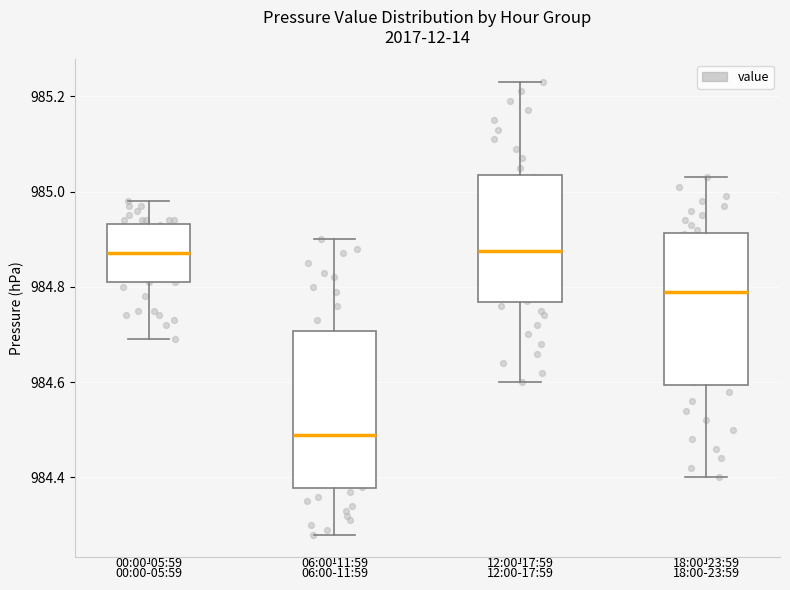

Reading left to right, read every box against the y-axis: the position of its median line, the range the box covers, and the ends of its whiskers. The values are not printed on the chart, so give them approximately, as read against the axis.

00:00-05:59: median 984.88, box 984.82 to 984.94, whiskers 984.70 to 984.98
06:00-11:59: median 984.50, box 984.38 to 984.70, whiskers 984.28 to 984.90
12:00-17:59: median 984.88, box 984.76 to 985.04, whiskers 984.60 to 985.24
18:00-23:59: median 984.80, box 984.60 to 984.92, whiskers 984.40 to 985.04